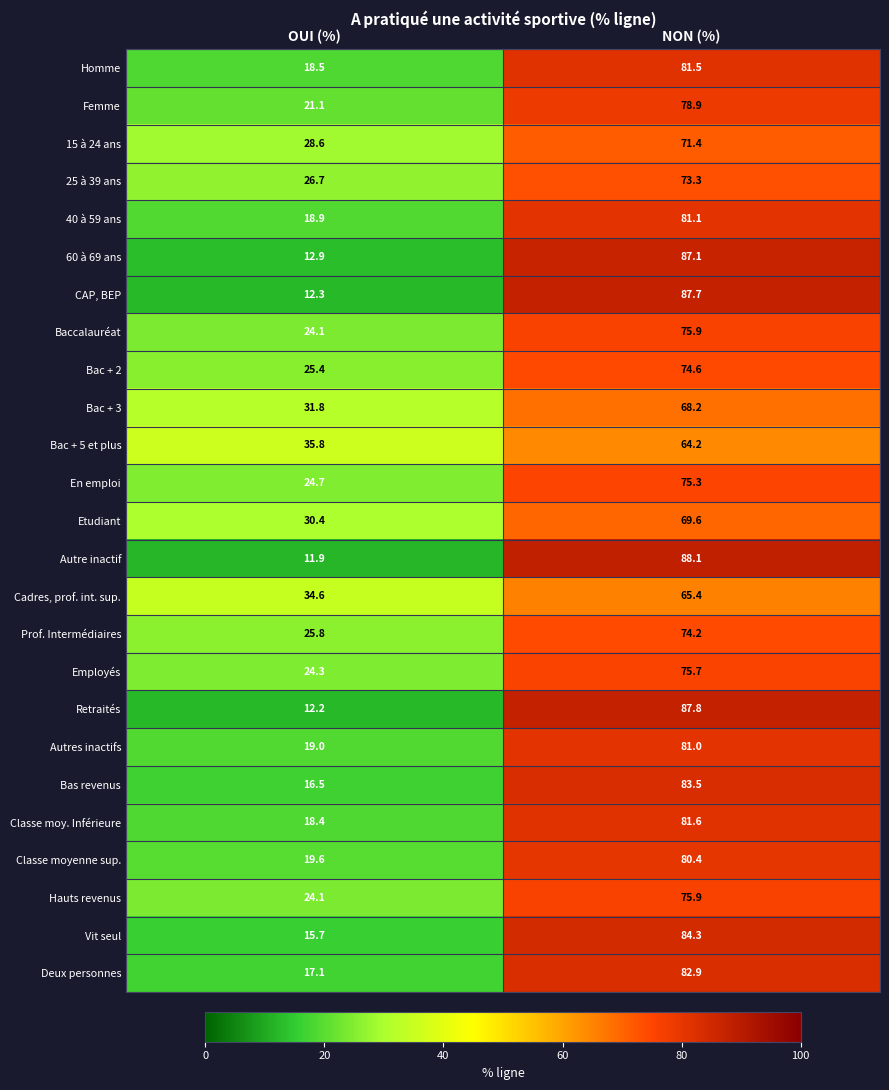

How many values in the Autre inactif series exceed 88?

1